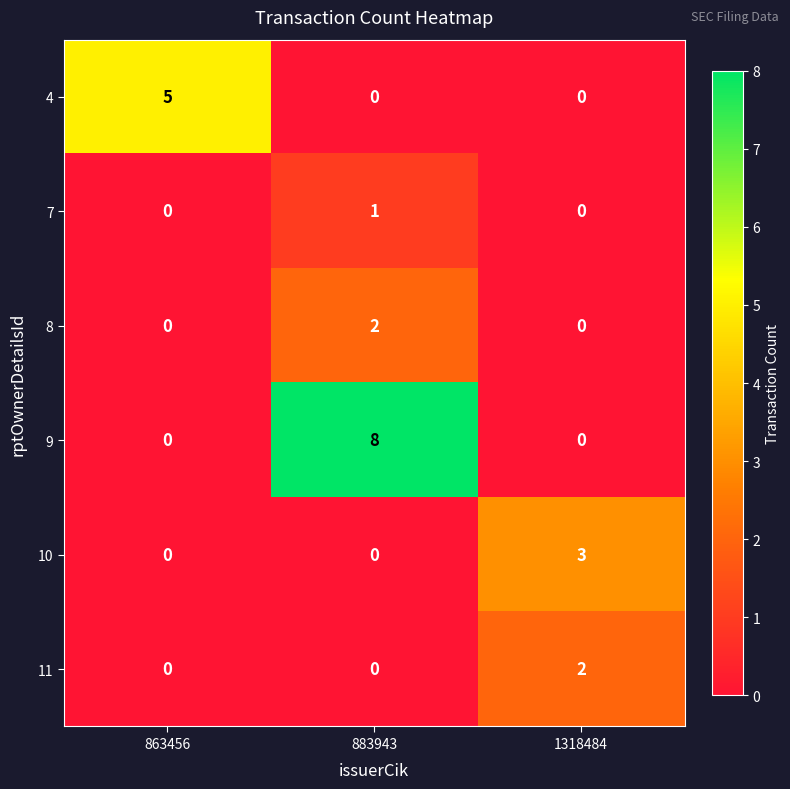

At which category is the sum across all series the highest?

883943